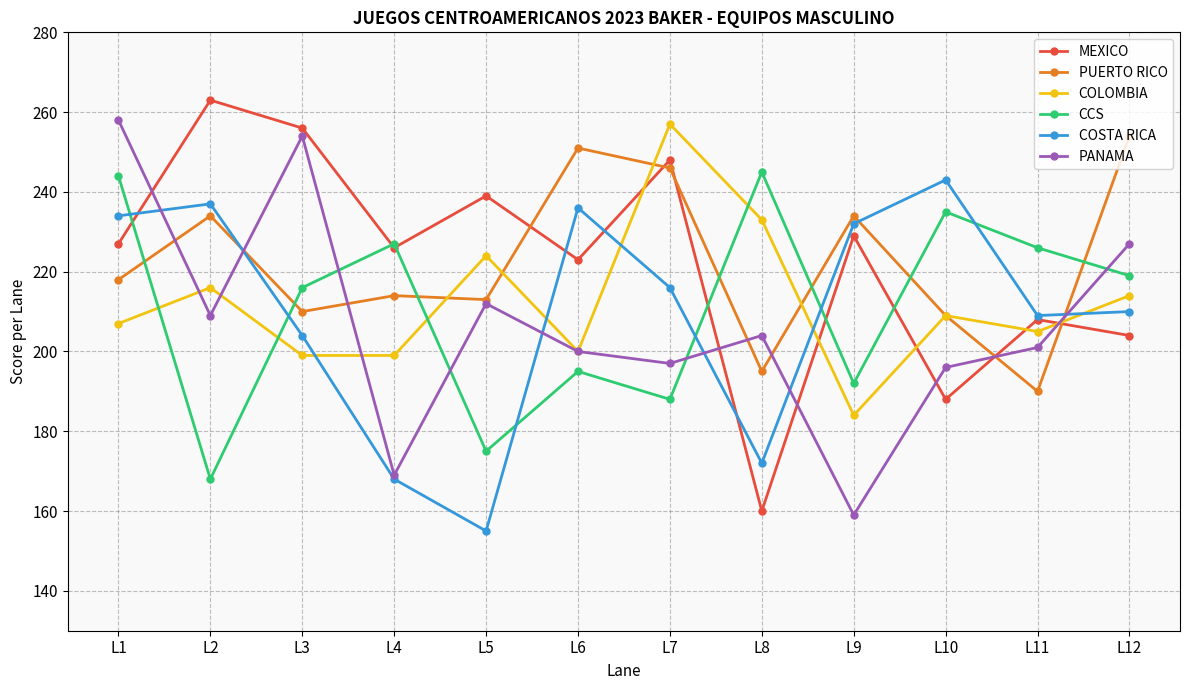

What is the difference between the CCS values at L10 and L11?

9